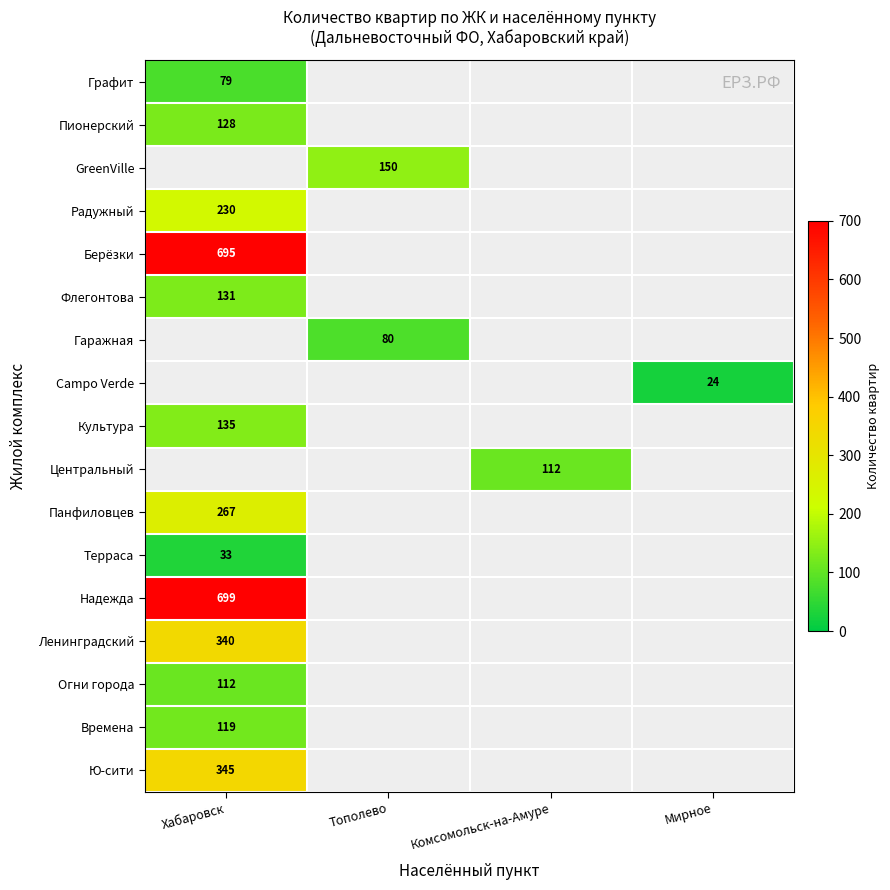

Is it true that Надежда equals 264 at Хабаровск?

False